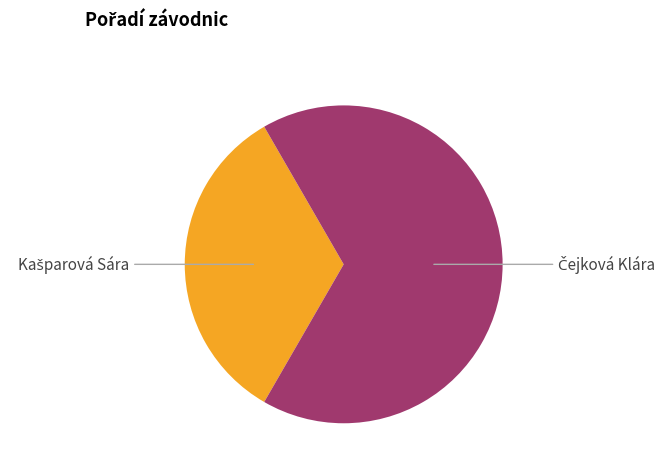

Does any single category account for the majority?

Yes